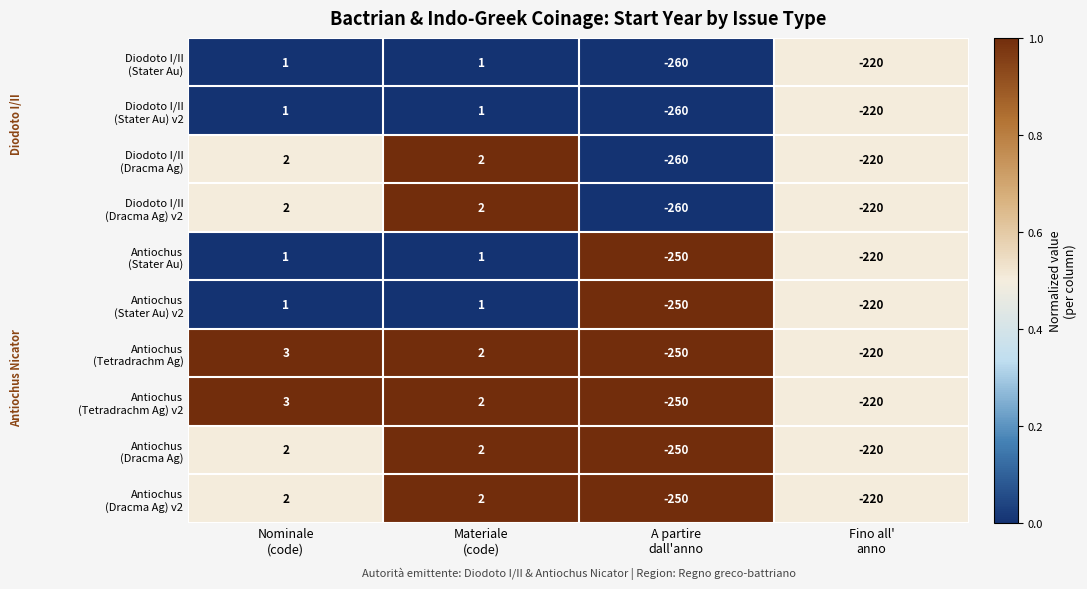

What is the smallest value displayed?

-260